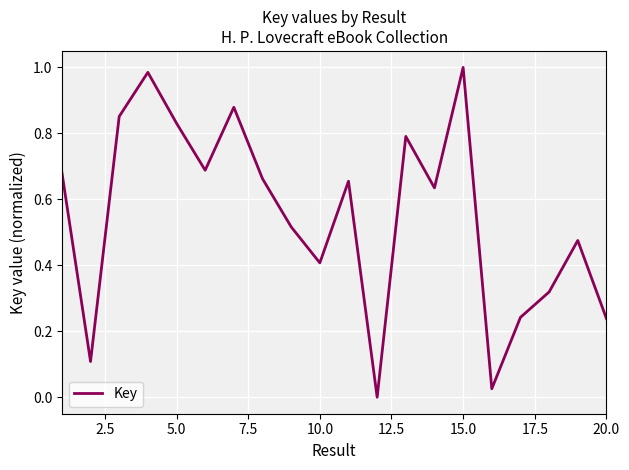

What is the greatest value displayed?

1.0